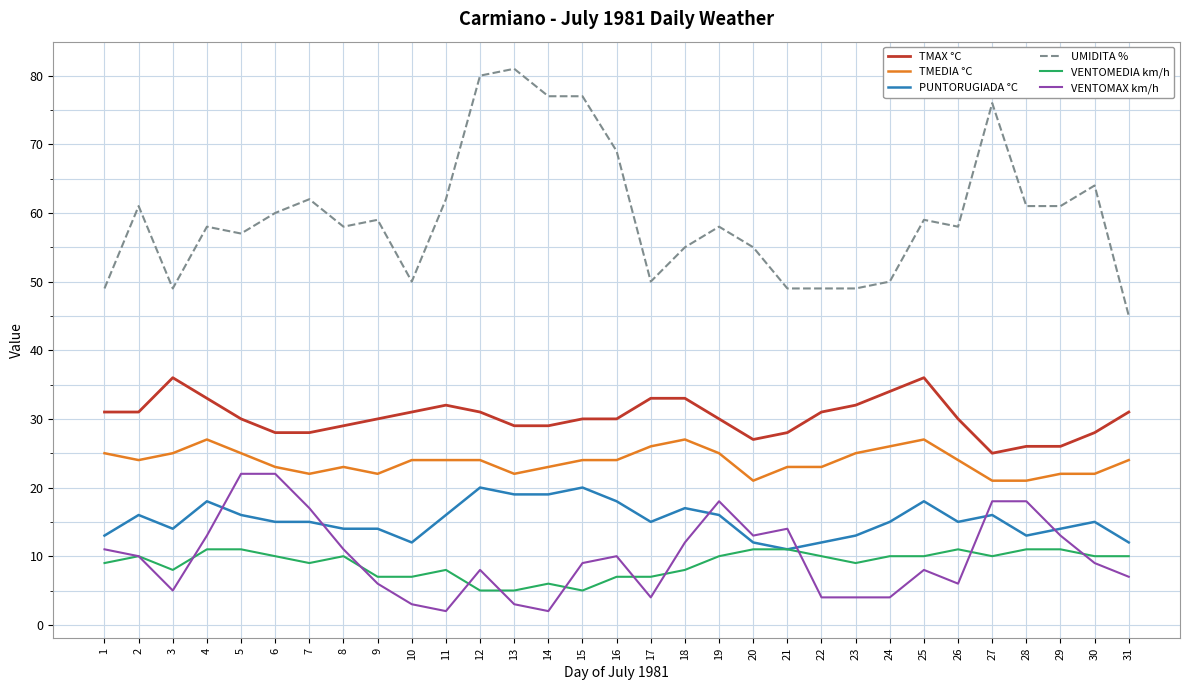

Which series ends up on top after the final intersection of PUNTORUGIADA °C and VENTOMAX km/h?

PUNTORUGIADA °C